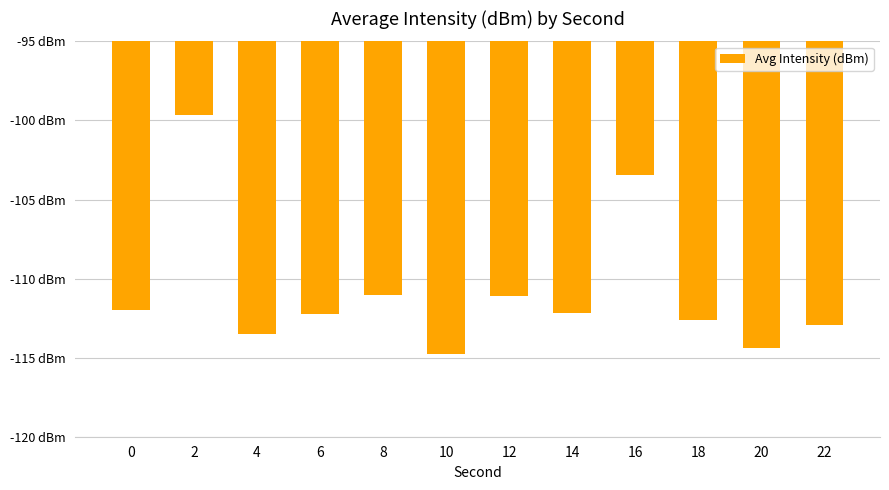

Are the bars horizontal?

No